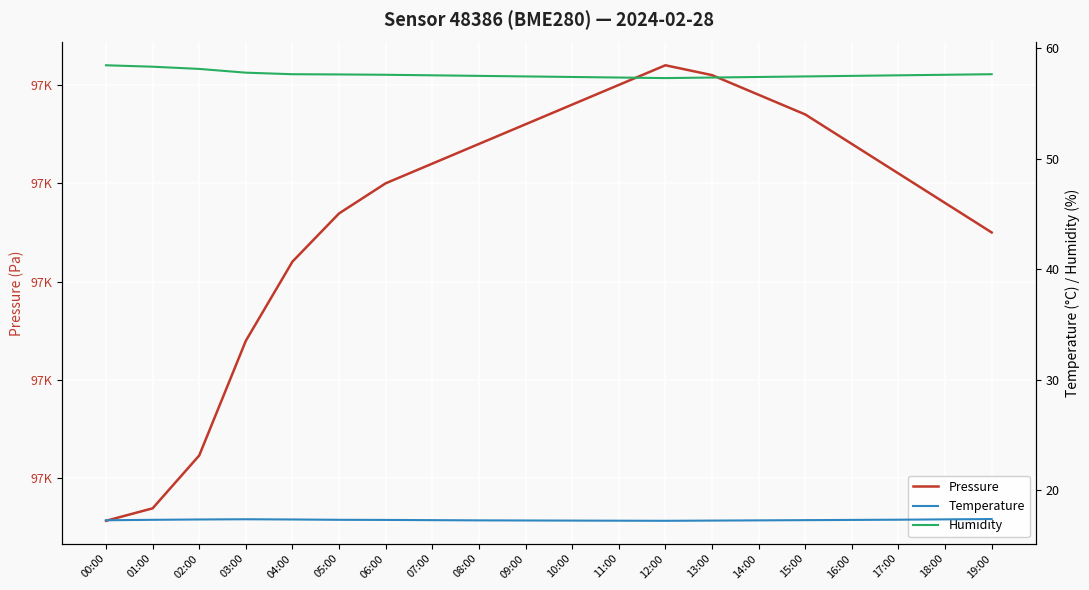

What is the maximum value shown in the chart?

96760.0